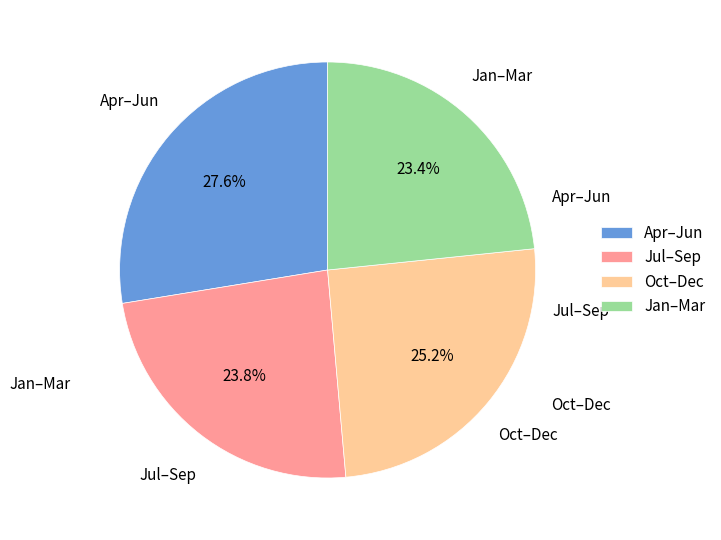

Which slice is the largest?

Apr–Jun